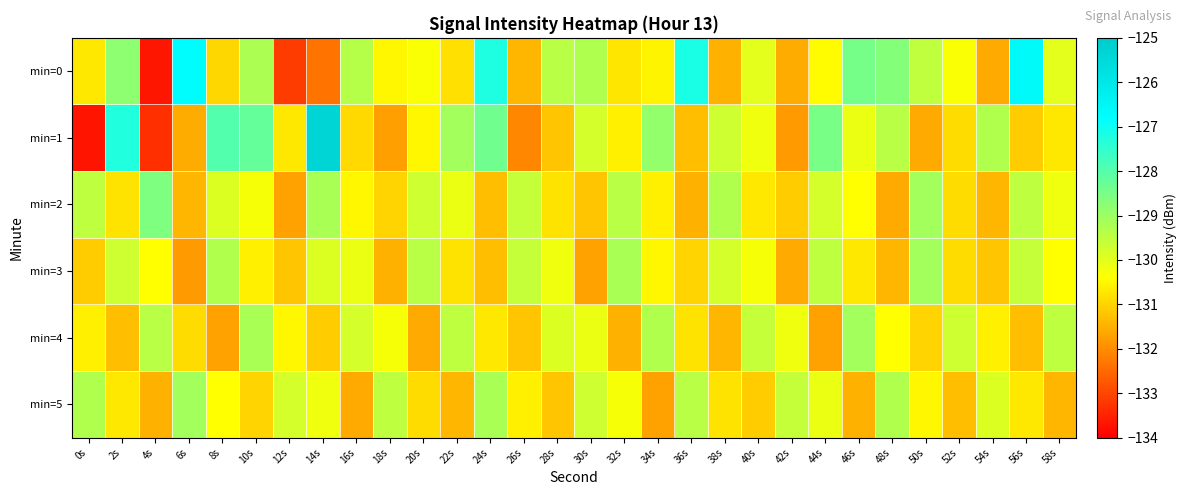

Which series changed the most between 32s and 36s?

min=0